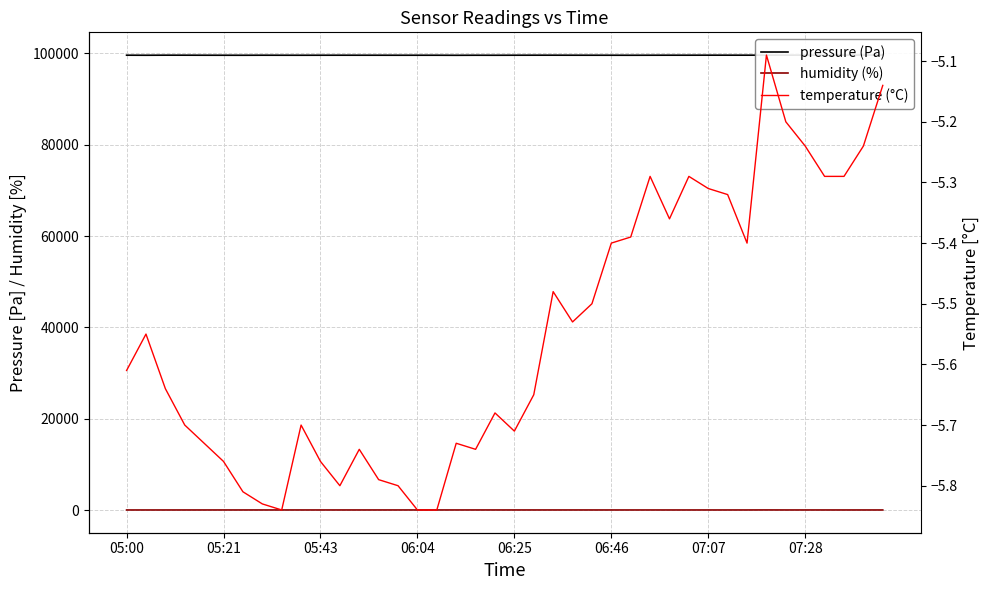

What value does the temperature (°C) series have at 36?

-5.3